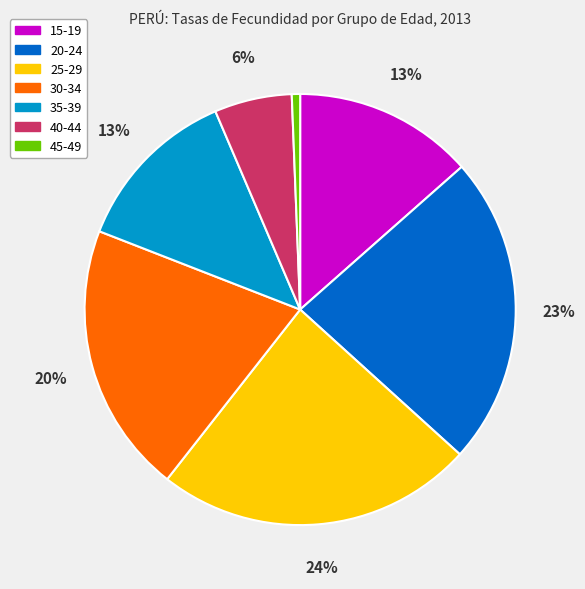

Count the number of slices in the pie.

7